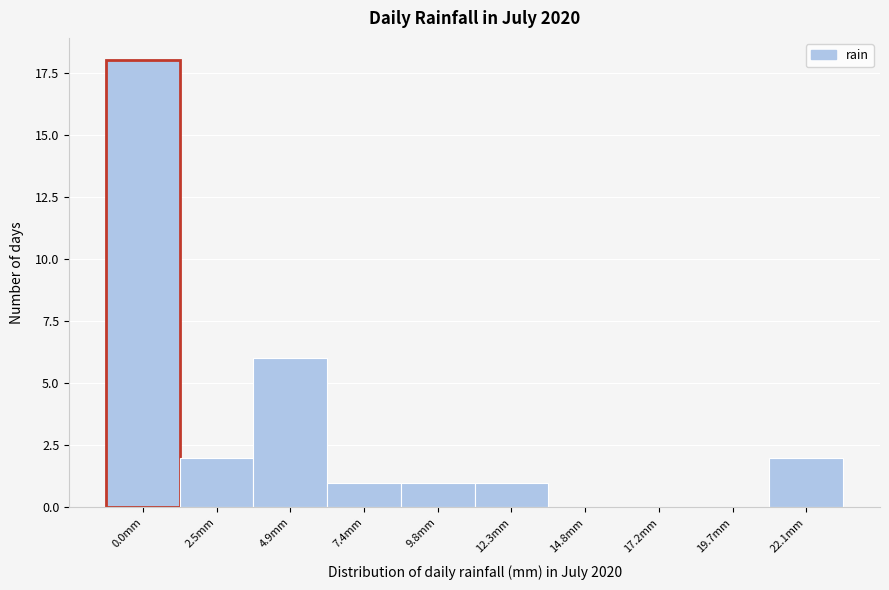

Reading left to right, list all the values displayed in this chart.

0.0mm=18	2.5mm=2	4.9mm=6	7.4mm=1	9.8mm=1	12.3mm=1	14.8mm=0	17.2mm=0	19.7mm=0	22.1mm=2